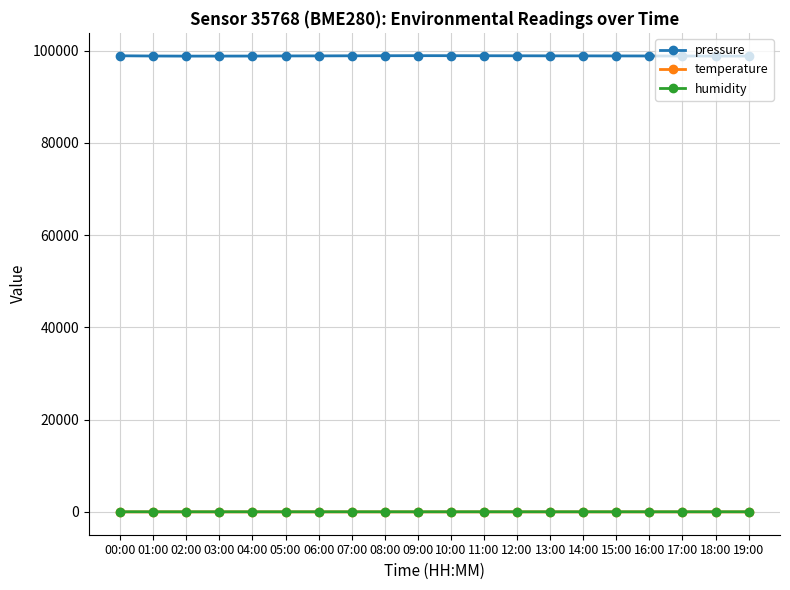

Does the chart have visible grid lines?

Yes